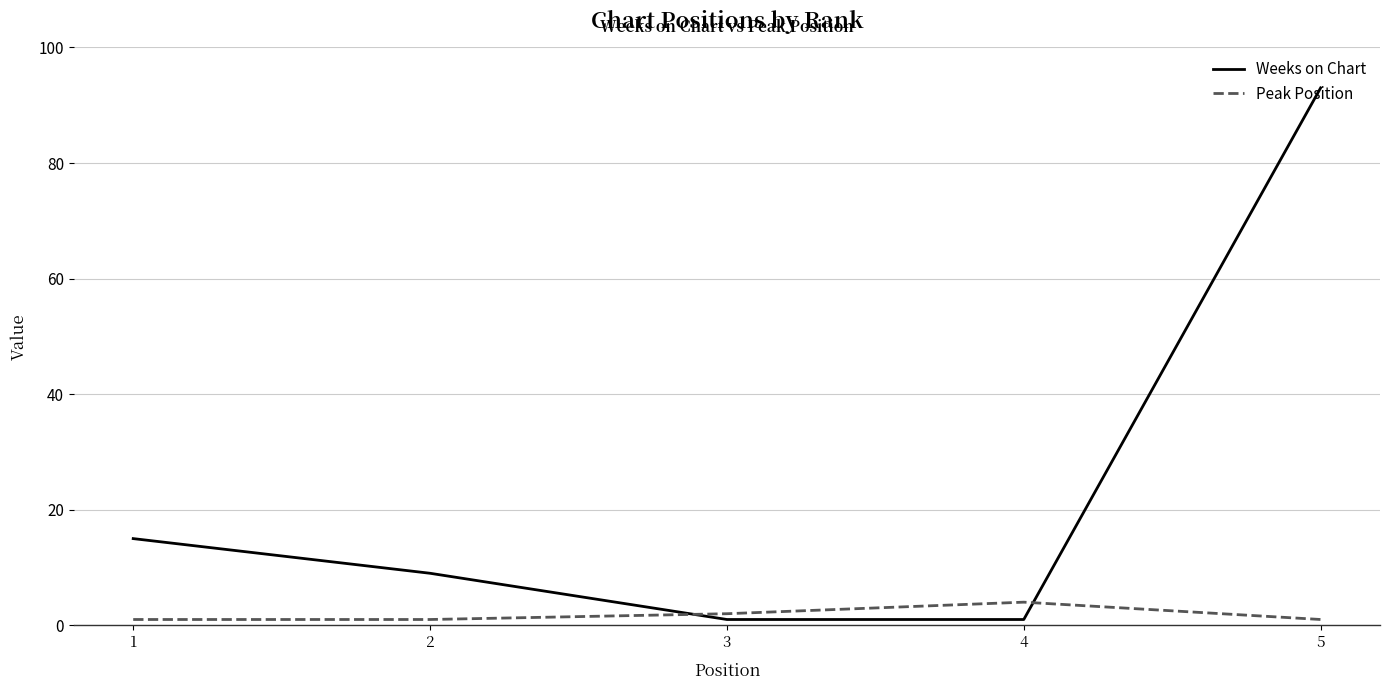

Which series has the largest range (max minus min)?

Weeks on Chart